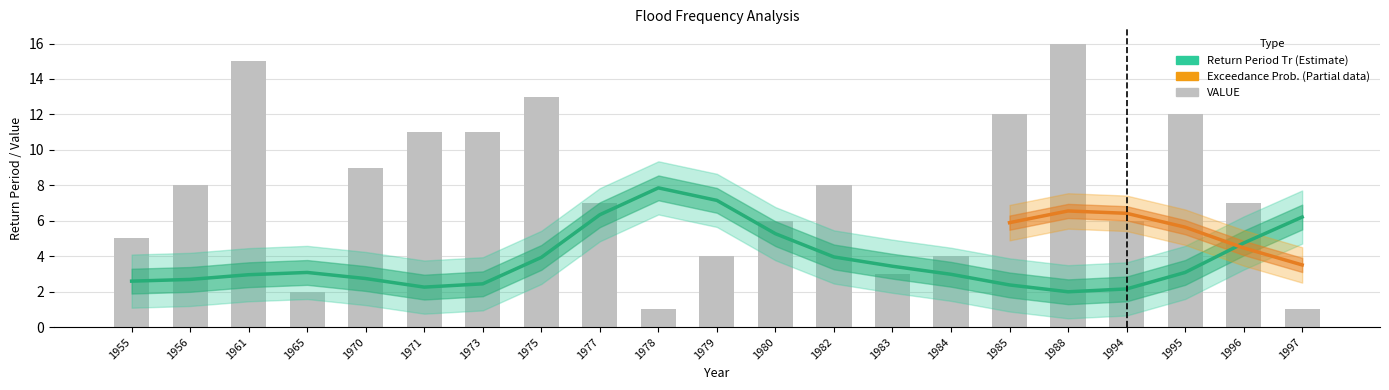

What is the difference between the second highest and minimum values in the VALUE series?

14.0